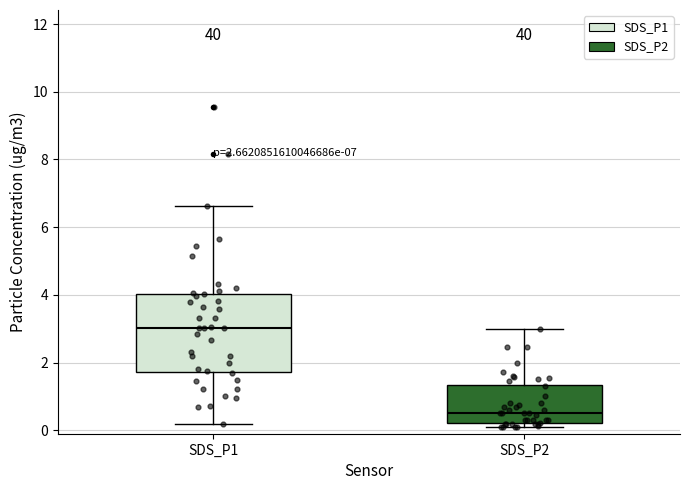

Which box's median line is the lowest?

SDS_P2